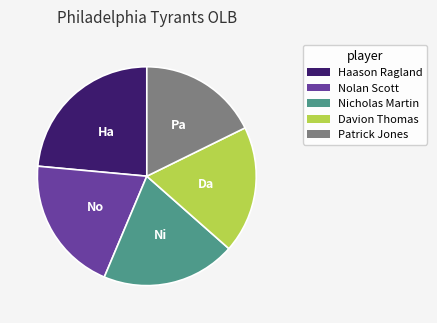

Do Nolan Scott and Patrick Jones together represent more than half of the pie?

No